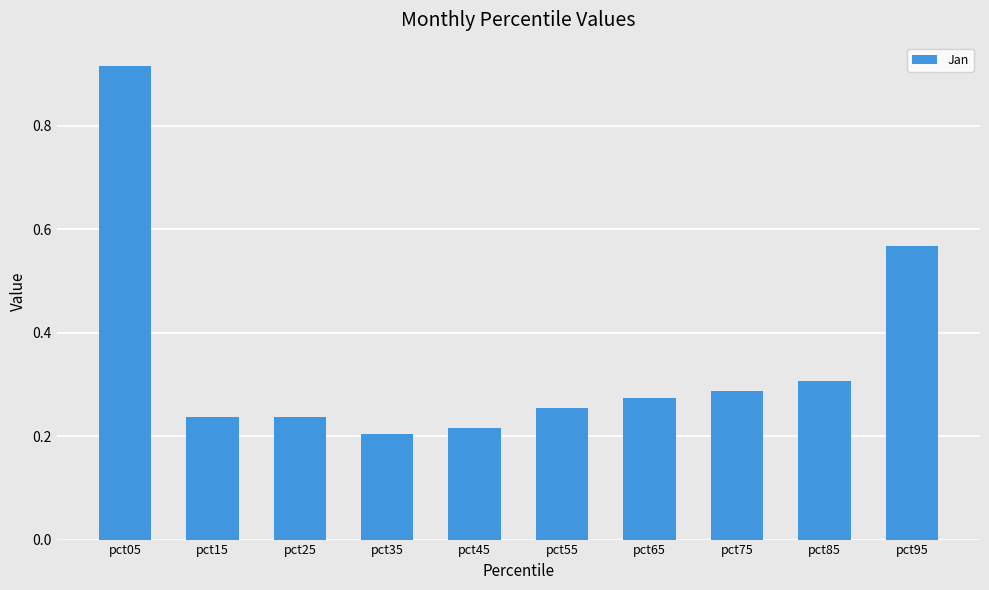

What is the difference between the maximum and minimum values?

0.7